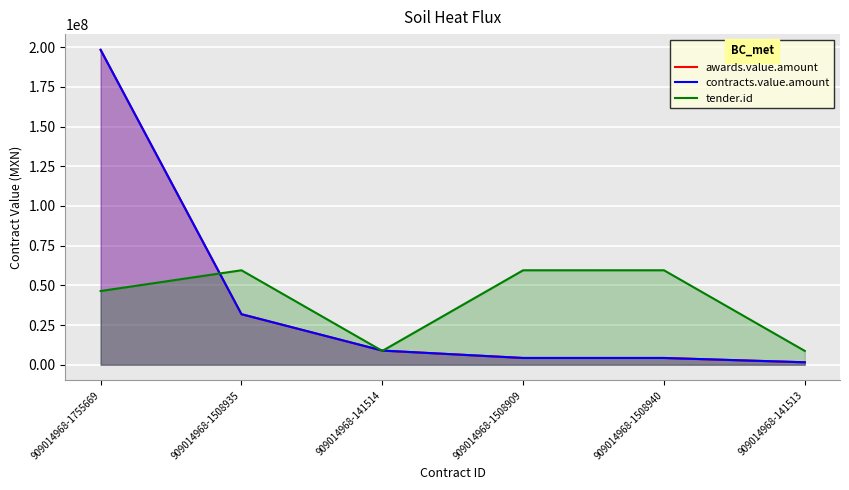

Which series has the largest total across all categories?

awards.value.amount